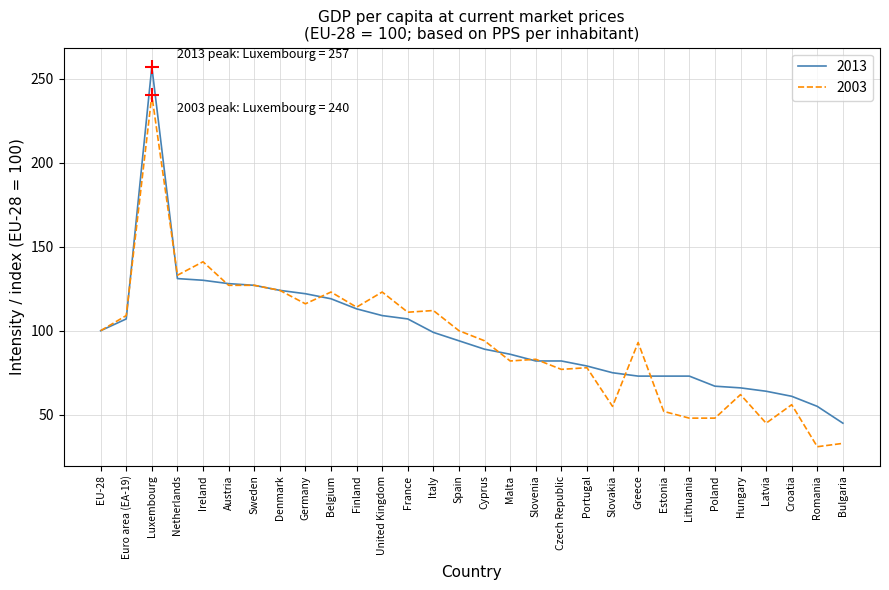

Which series changed the most between Euro area (EA-19) and Cyprus?

2013